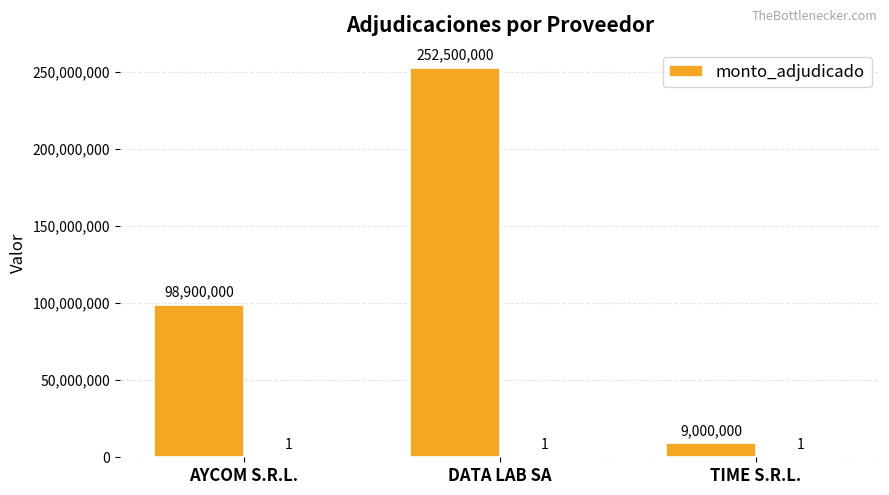

Rank the categories by value from highest to lowest.

DATA LAB SA, AYCOM S.R.L., TIME S.R.L.